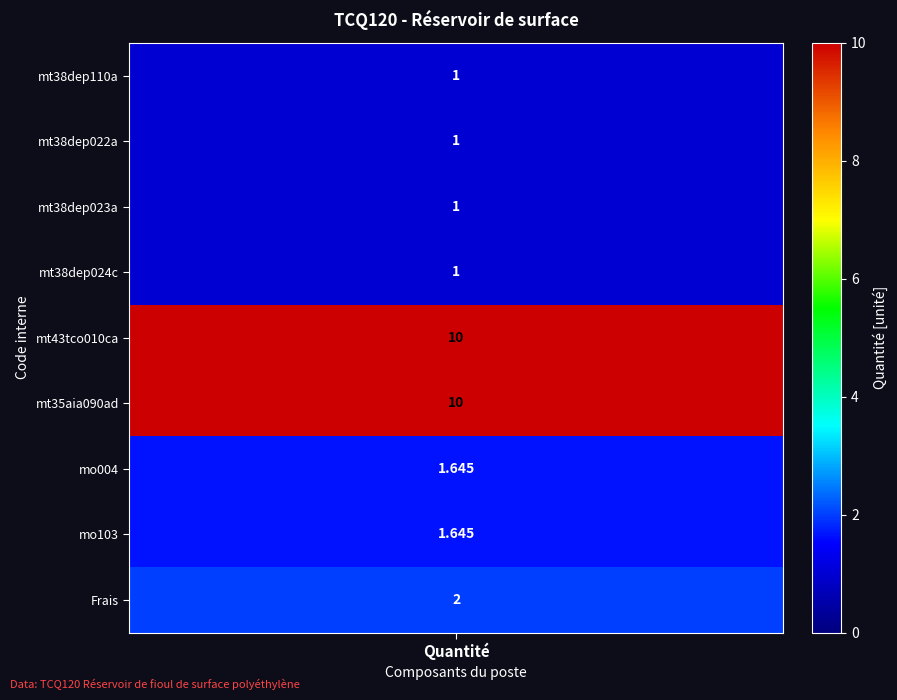

Reading left to right, transcribe all the data shown in this chart.

values=1.0	1=1.0	2=1.0	3=1.0	4=10.0	5=10.0	6=1.6	7=1.6	8=2.0